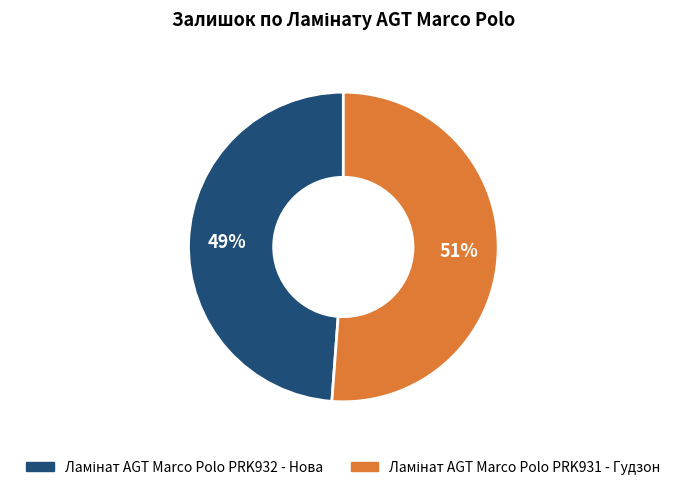

Is there a majority slice in this chart?

Yes